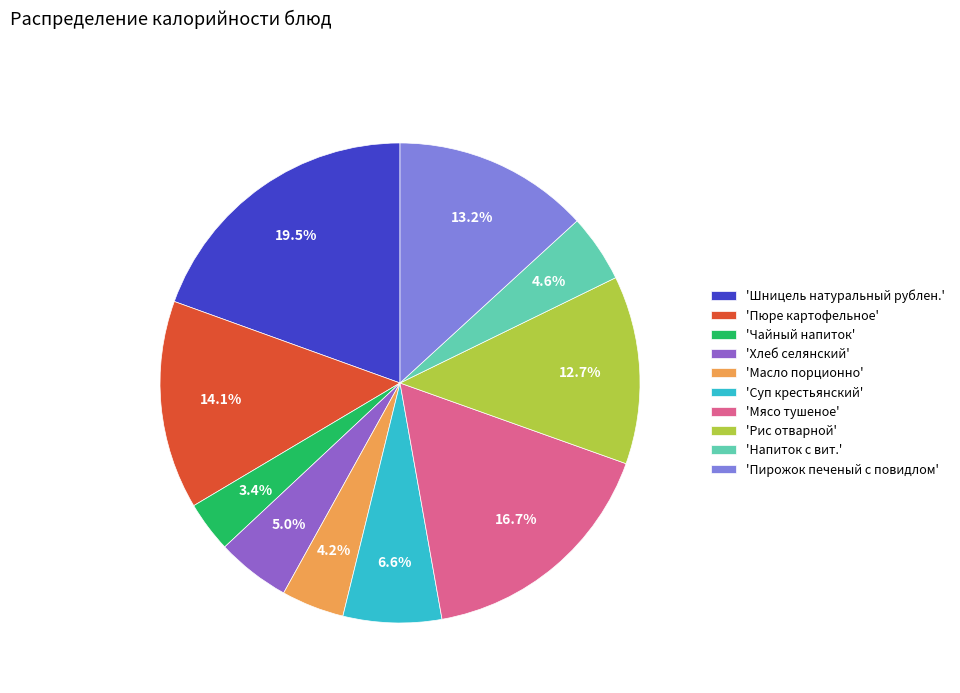

What is the smallest slice in the pie chart?

'Чайный напиток'